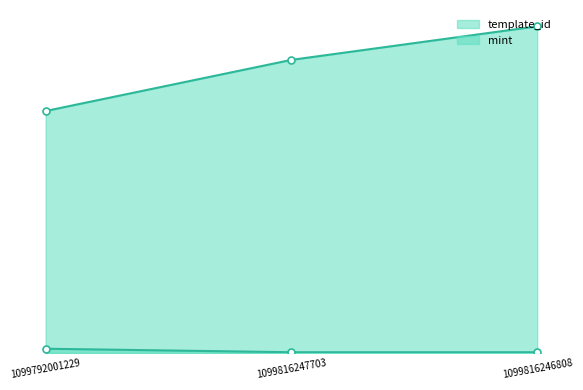

What is the label of the 2nd point from the left?

1099816247703